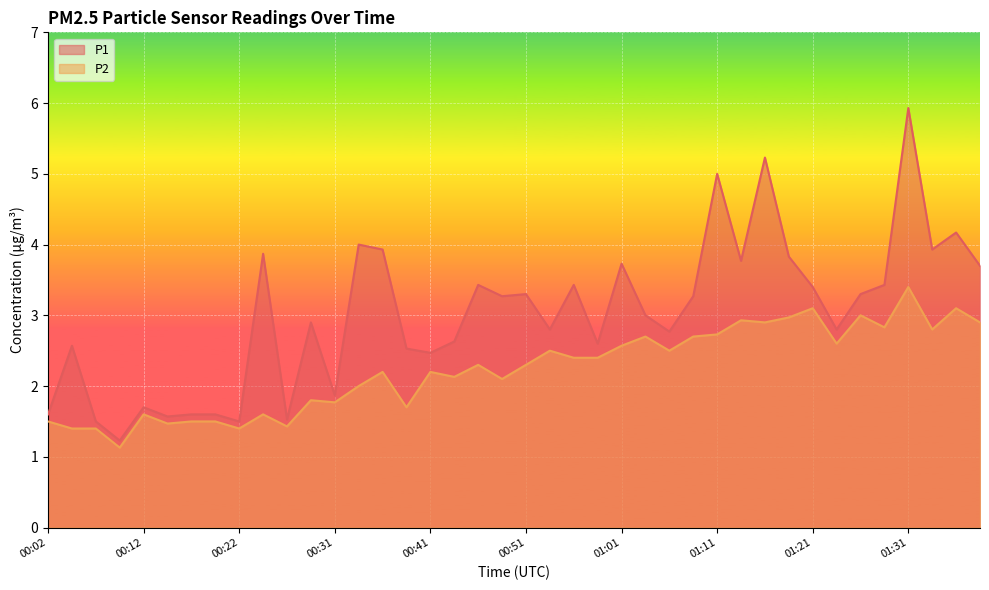

How many lines are shown in the chart?

2